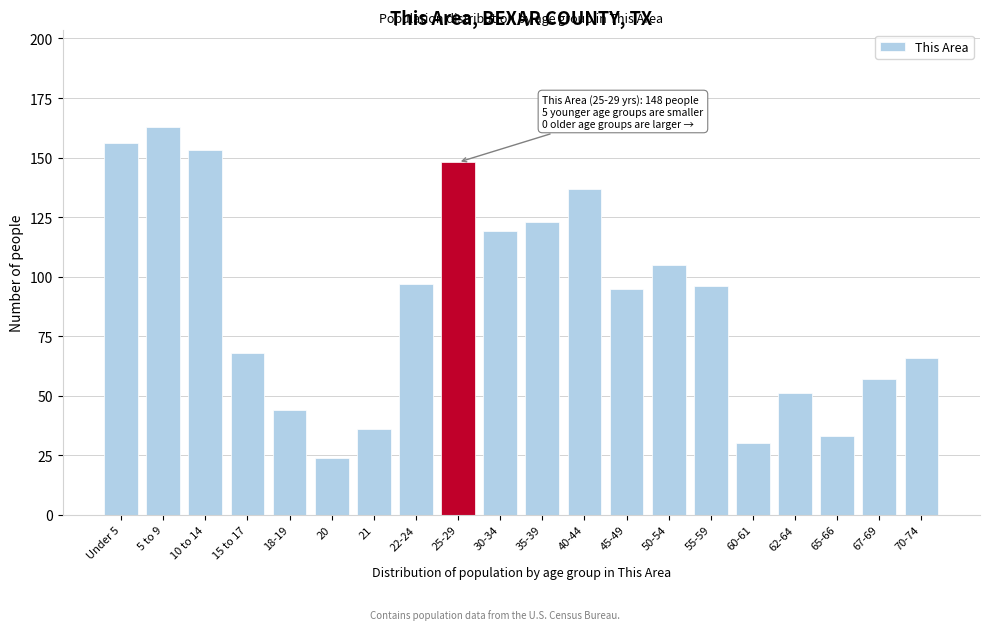

Reading left to right, what are all the values shown in this chart?

Under 5=156	5 to 9=163	10 to 14=153	15 to 17=68	18-19=44	20=24	21=36	22-24=97	25-29=148	30-34=119	35-39=123	40-44=137	45-49=95	50-54=105	55-59=96	60-61=30	62-64=51	65-66=33	67-69=57	70-74=66